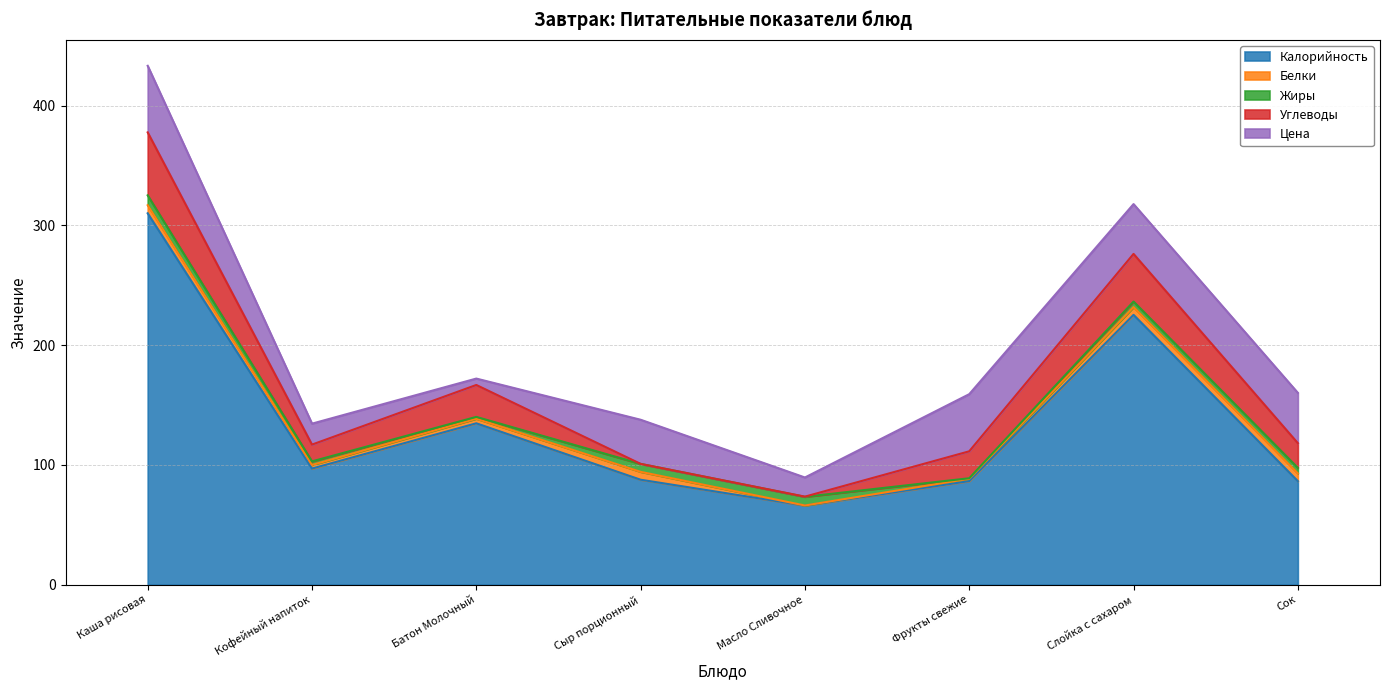

What position from the left is Сыр порционный?

4